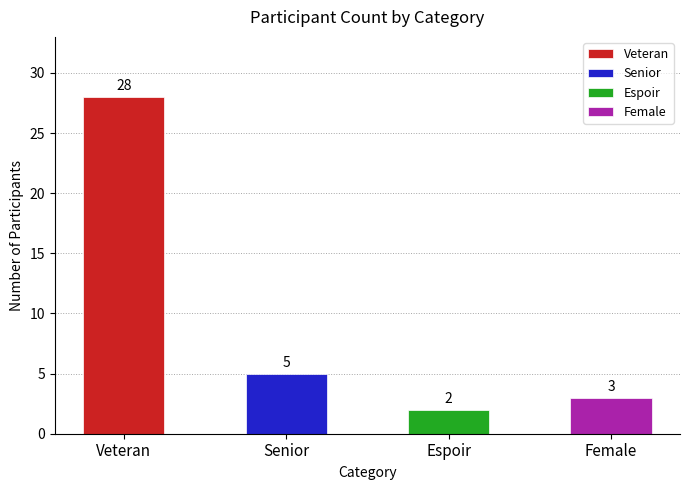

What is the label of the 2nd bar from the left?

Senior